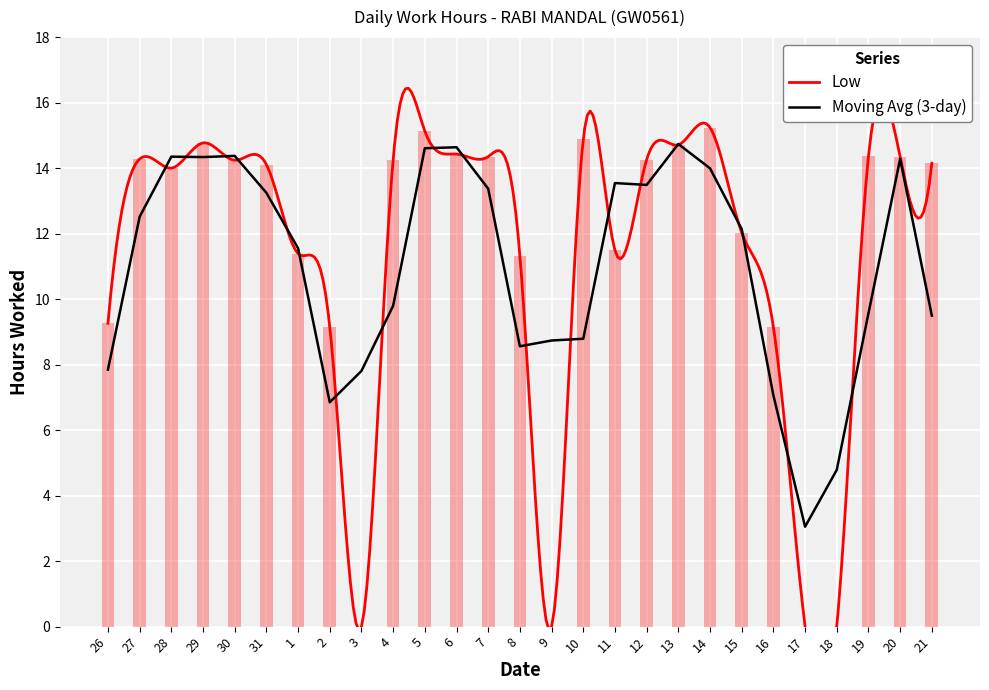

List the labels in order of value, smallest first.

3, 9, 17, 18, 16, 2, 26, 8, 1, 11, 15, 28, 31, 21, 30, 4, 12, 27, 20, 7, 19, 6, 13, 29, 10, 5, 14